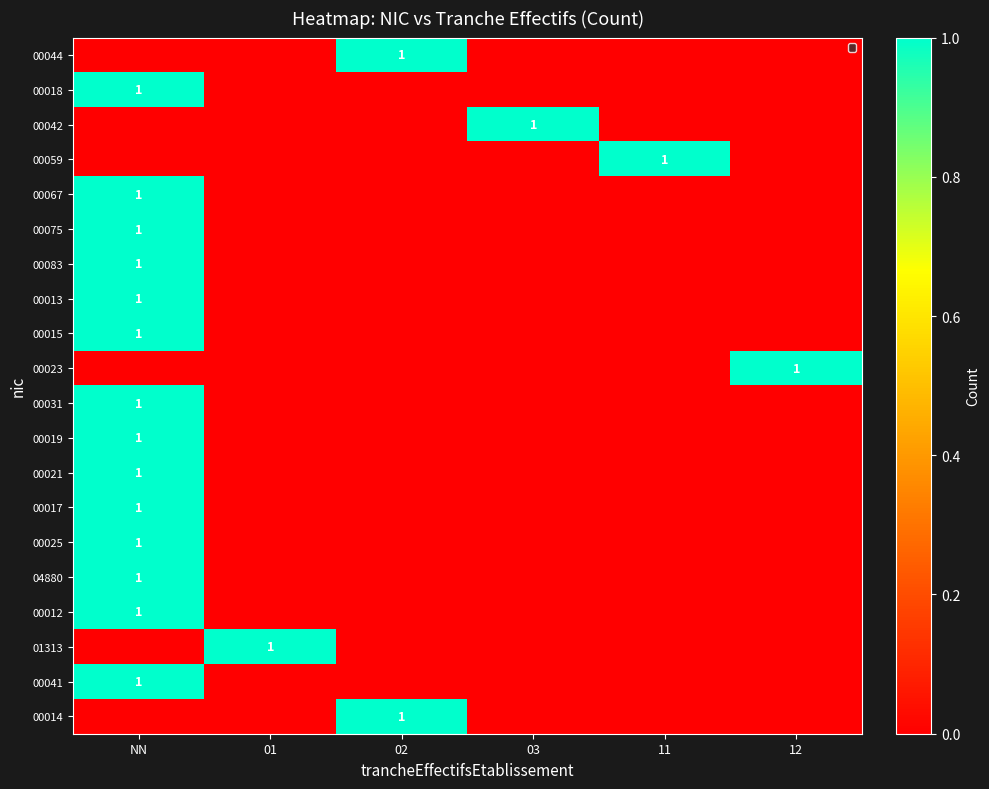

The value of 04880 at NN is 0. True or false?

False